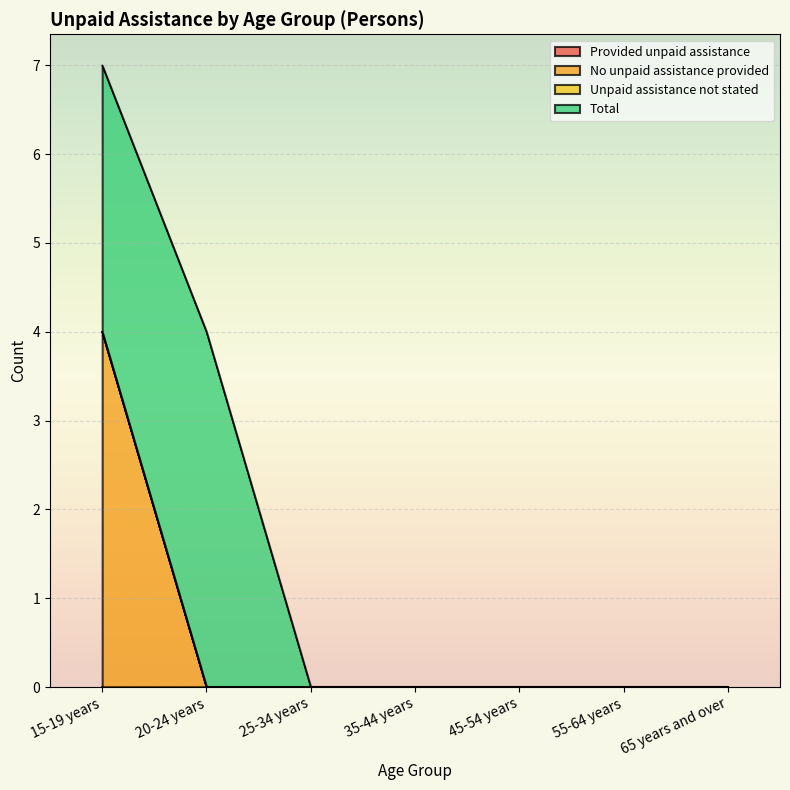

Which series has the largest total across all categories?

Total